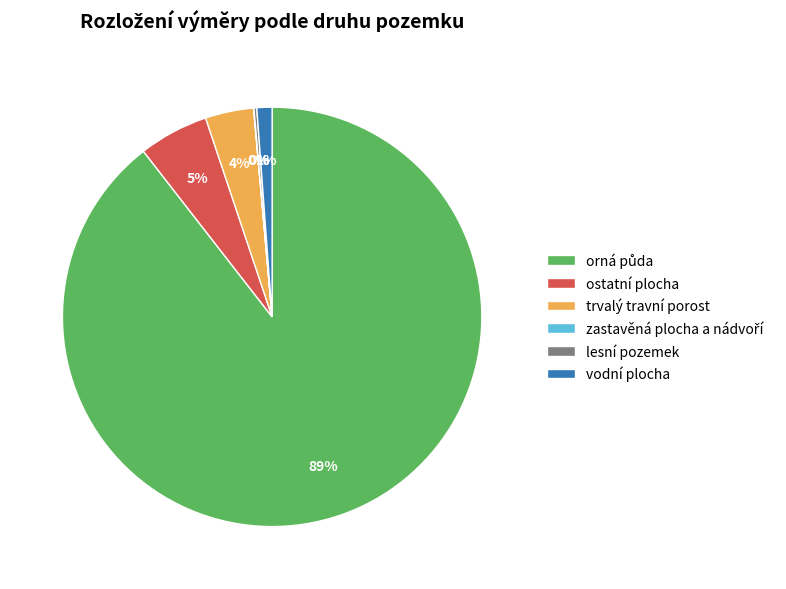

The vodní plocha slice represents 11% of the pie. True or false?

False